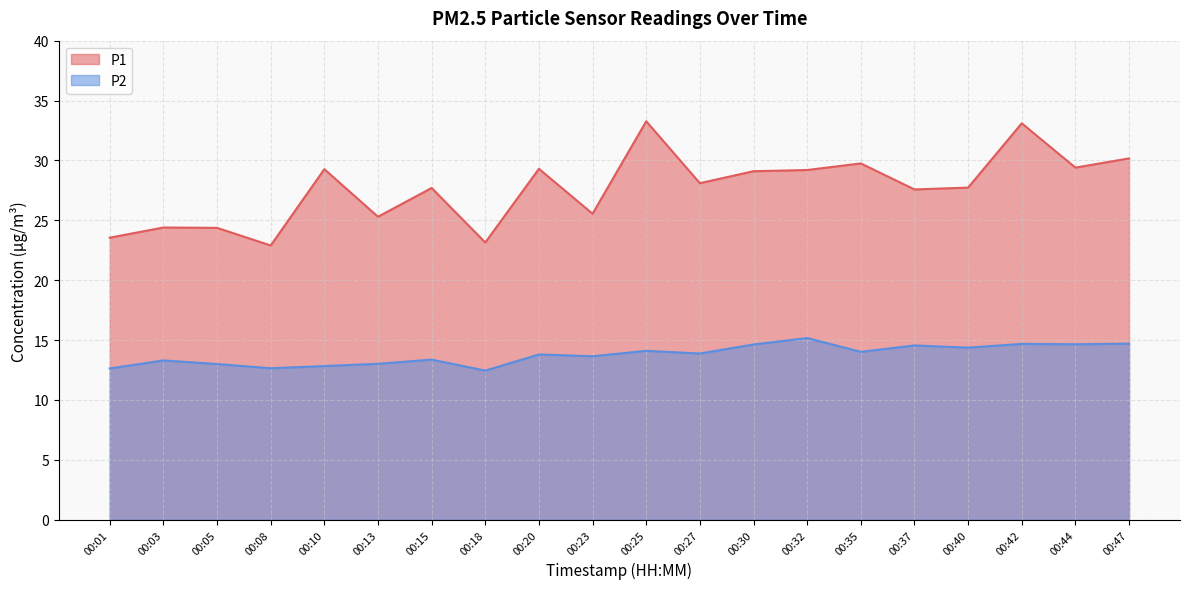

True or false: P2 has more than 0 interior local peaks.

True